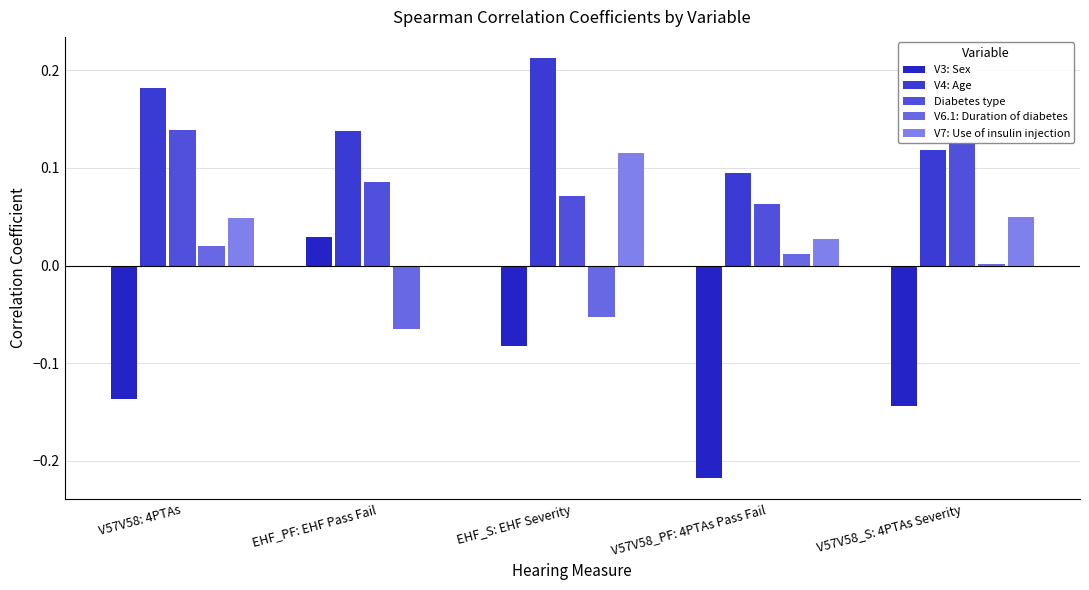

Which series has the largest total across all categories?

V4: Age